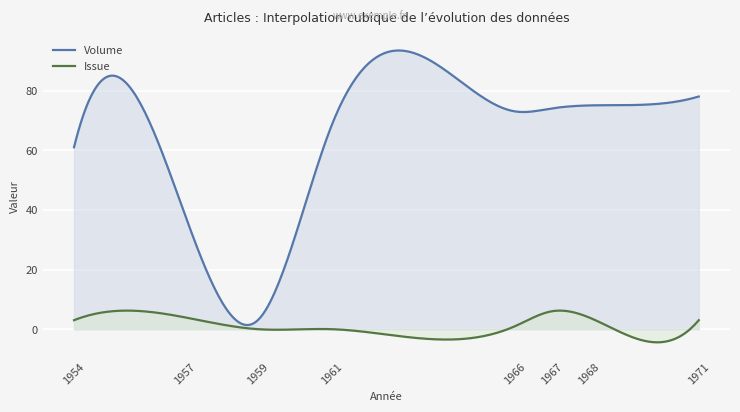

Does the chart display data point markers on the line(s)?

No